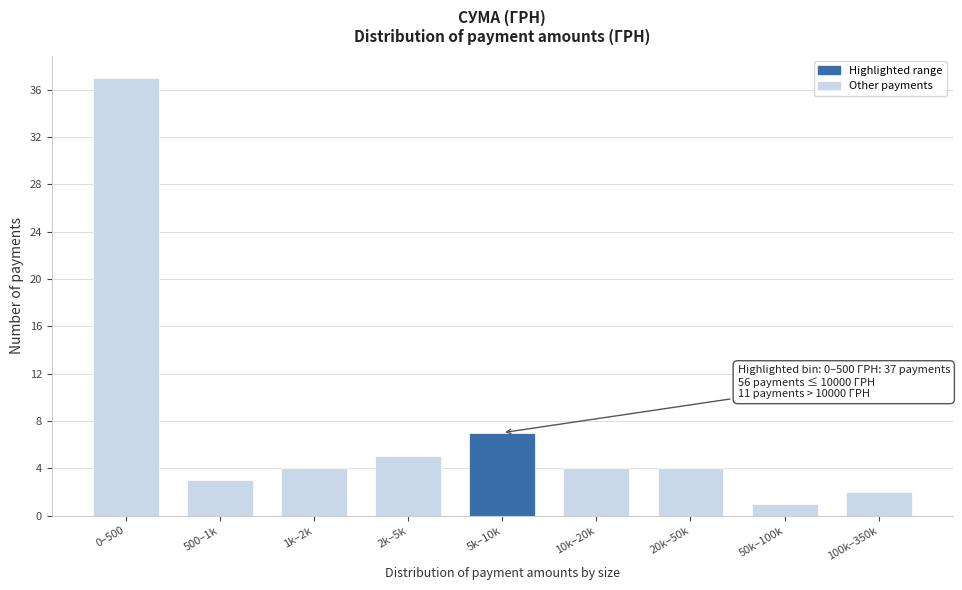

Reading left to right, transcribe all the data shown in this chart.

37	3	4	5	7	4	4	1	2